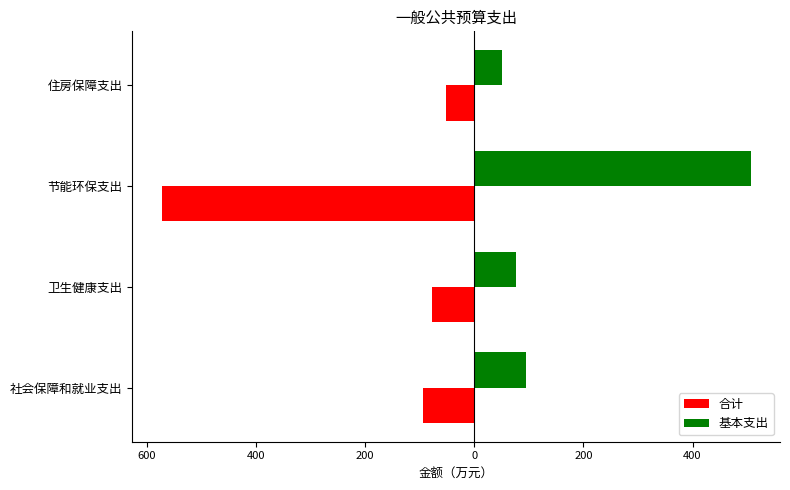

What are all the series names shown in the legend?

合计, 基本支出